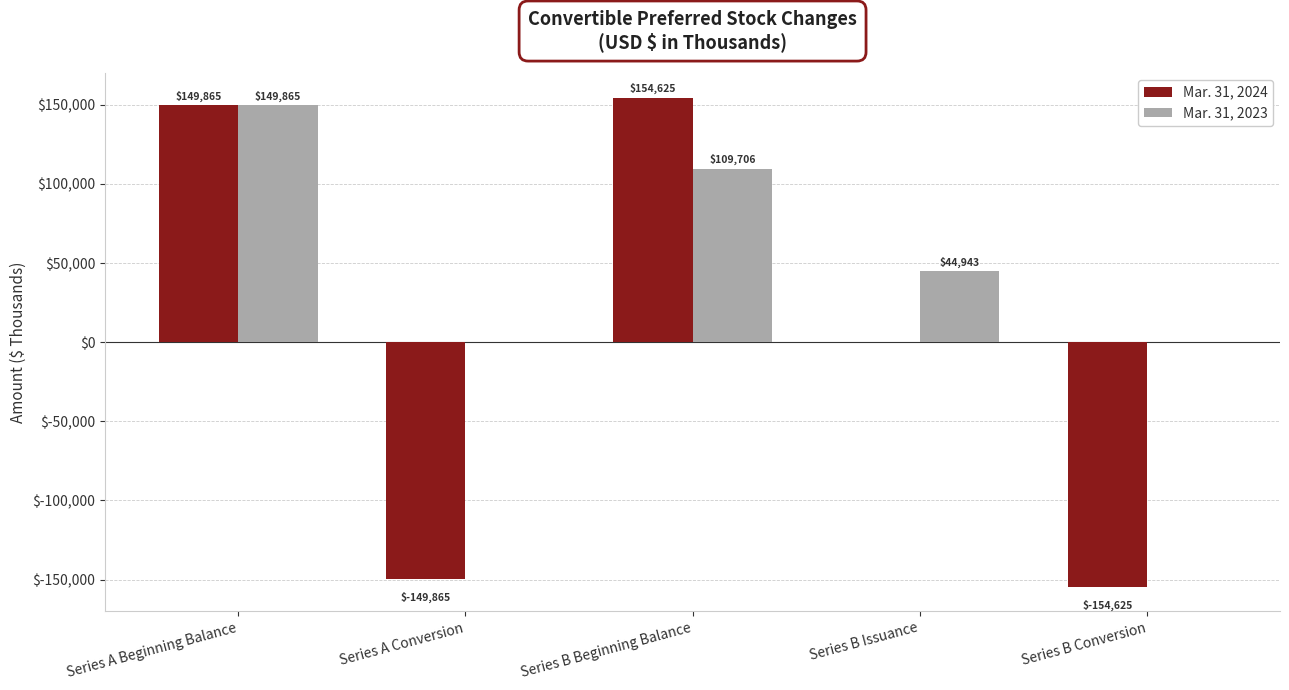

Count the number of data series in this chart.

2